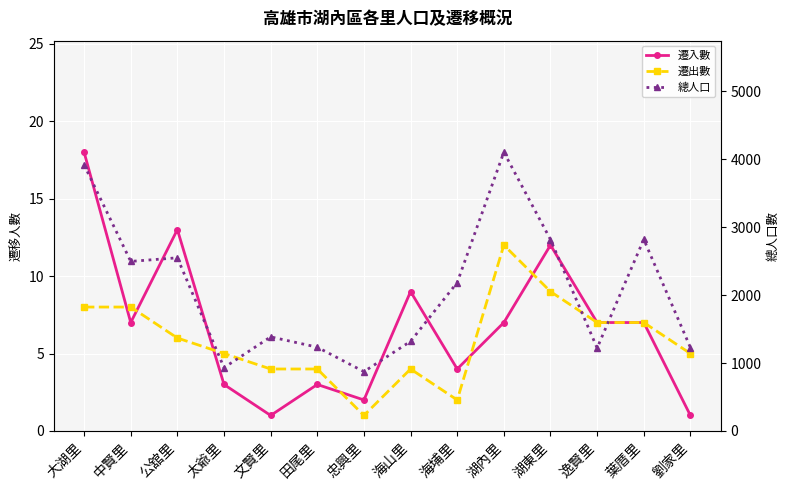

What is the difference between the highest and lowest values at 葉厝里?

2813